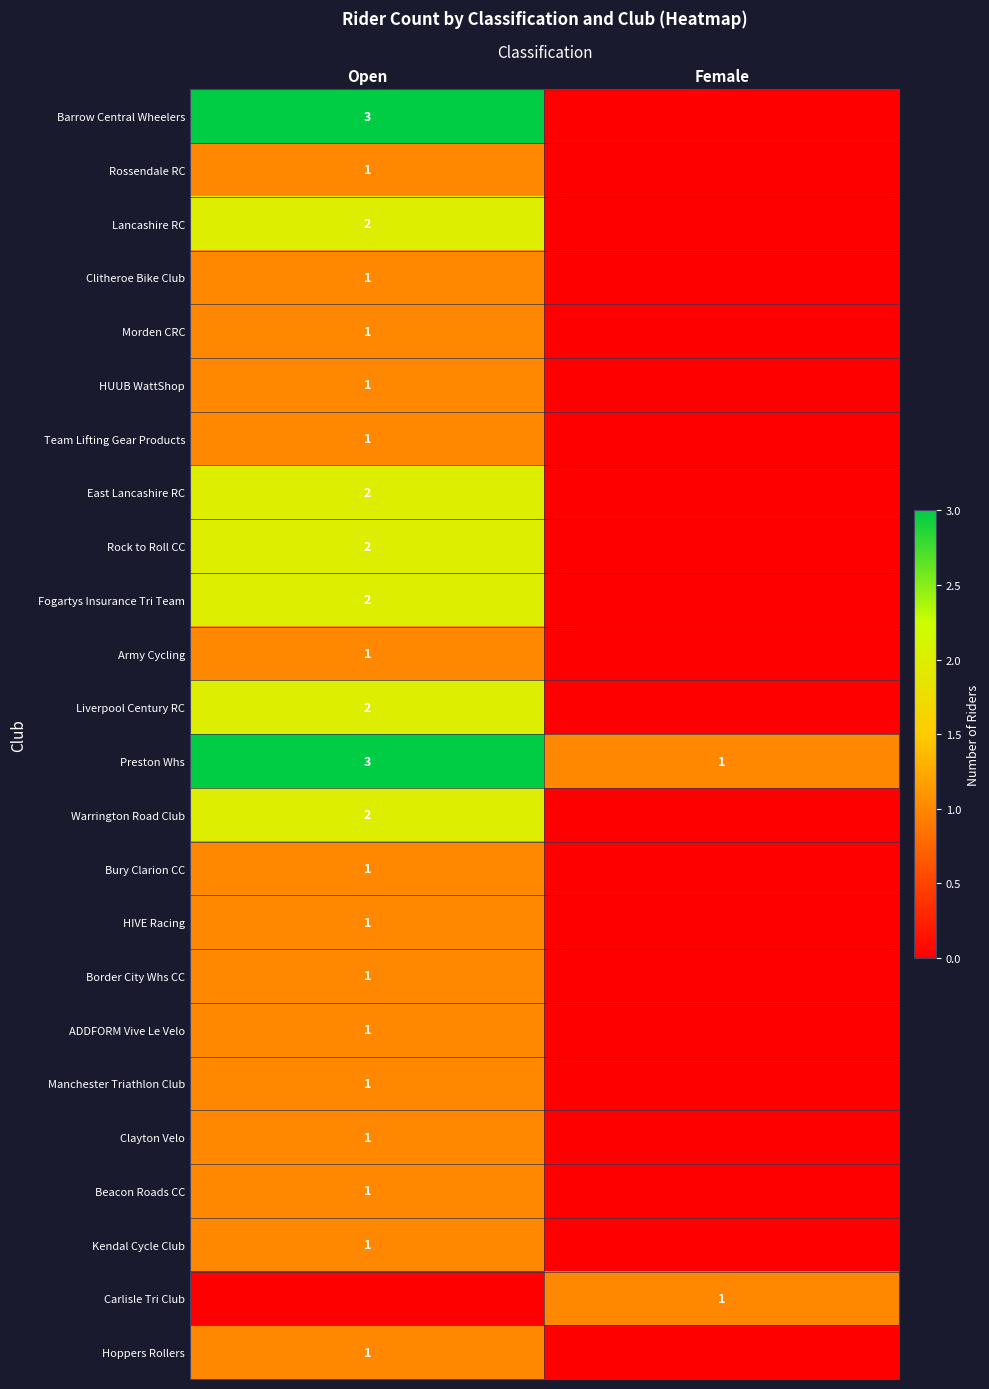

Between Female and Open, which is larger?

Open